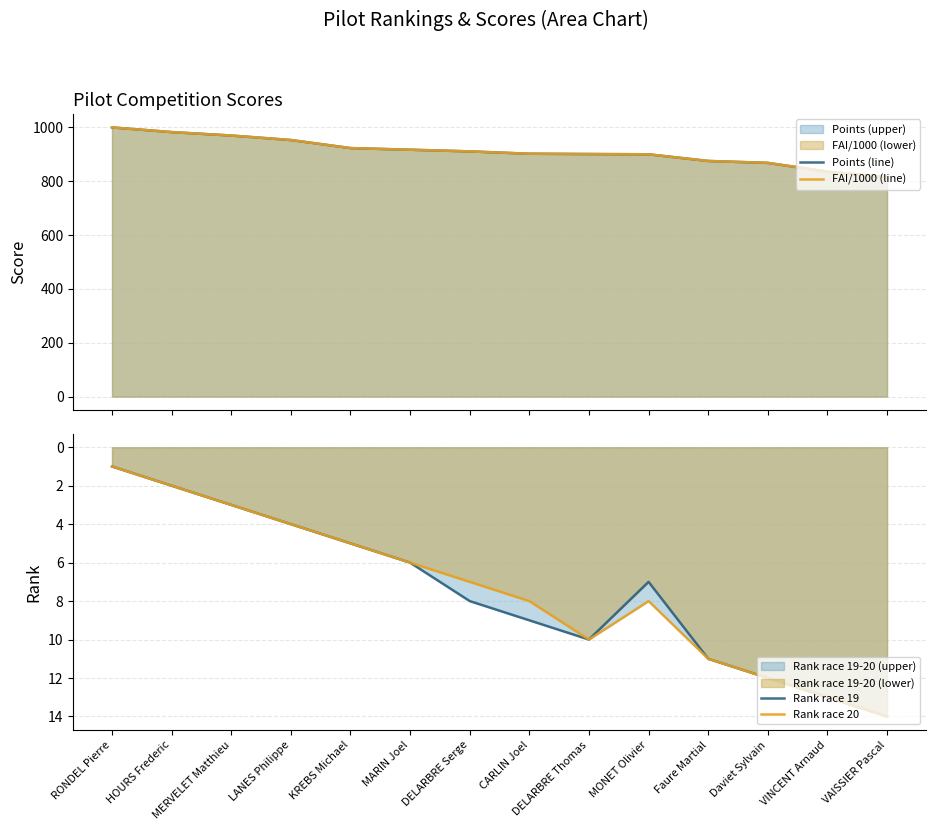

How many data points in Rank race 19 are less than 8?

7